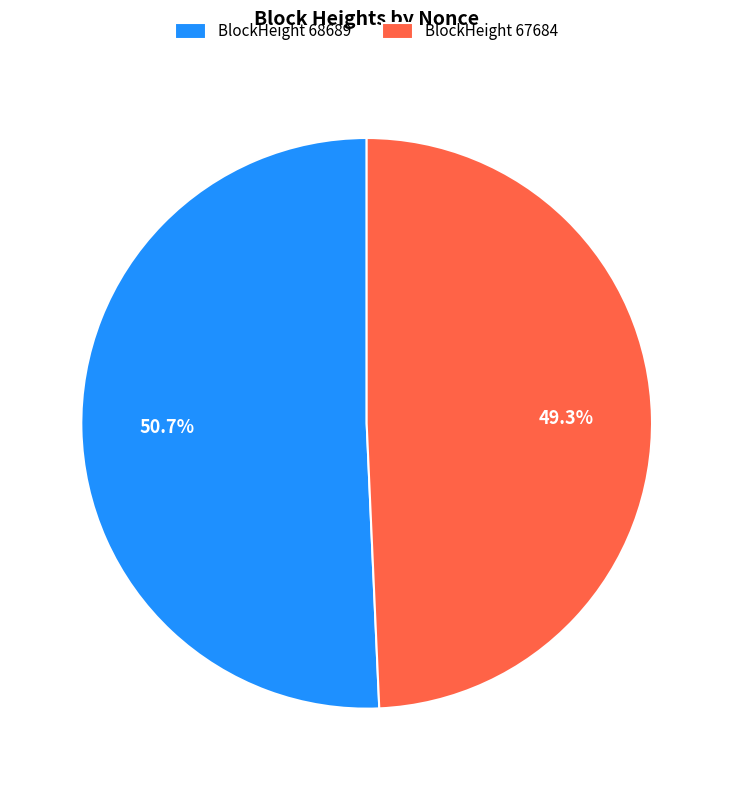

Which slice represents more than half of the pie?

BlockHeight 68689